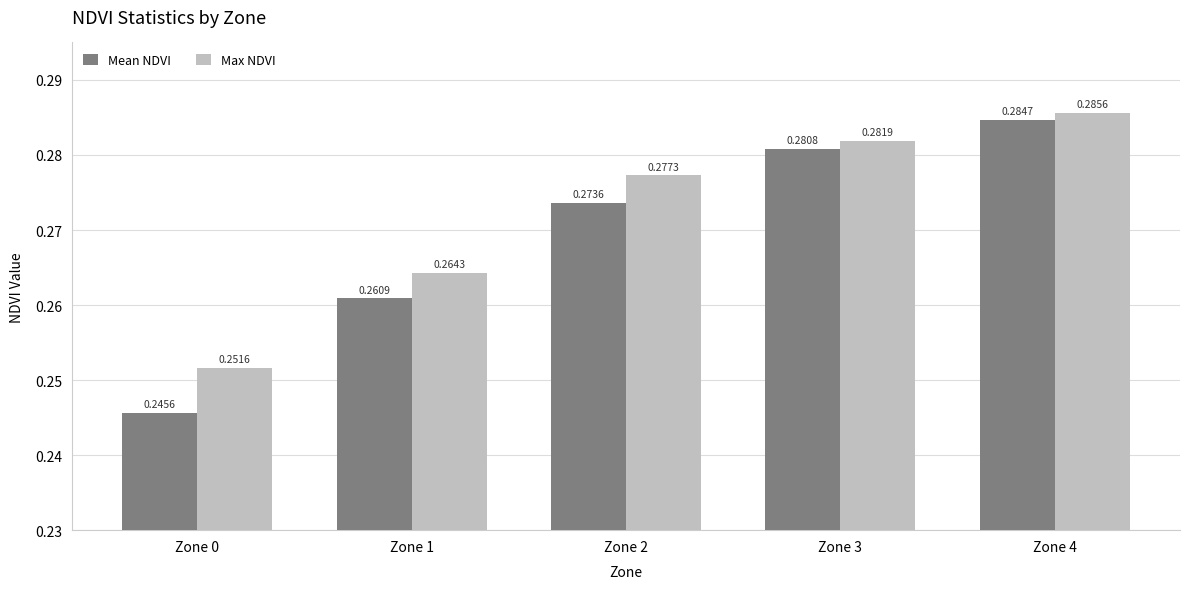

Rank the series at Zone 2 from lowest to highest value.

Mean NDVI, Max NDVI